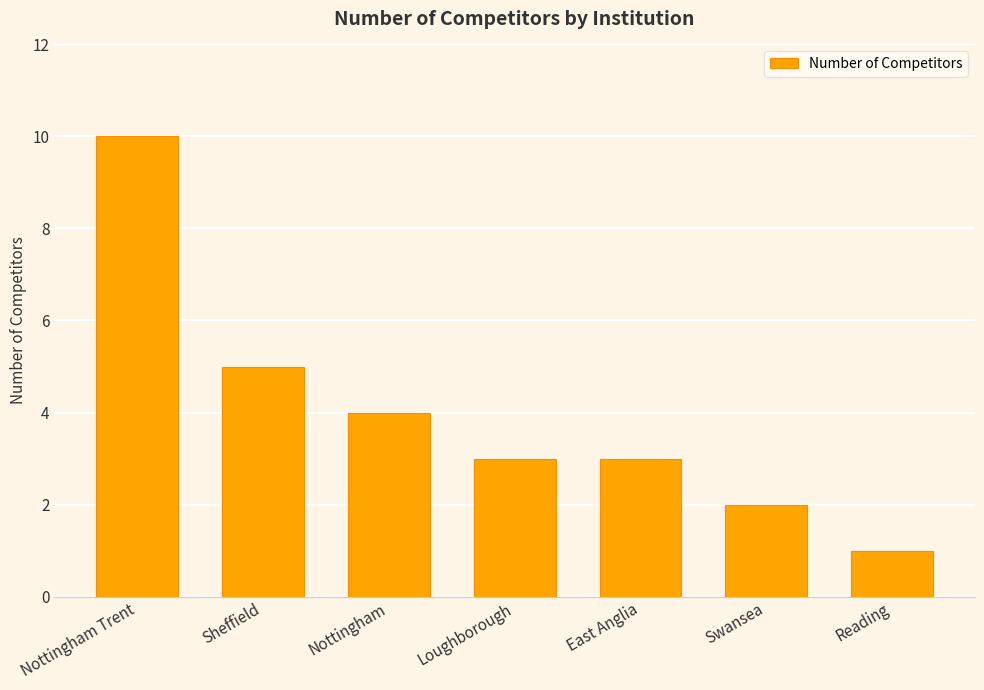

What is the label of the 2nd bar from the right?

Swansea